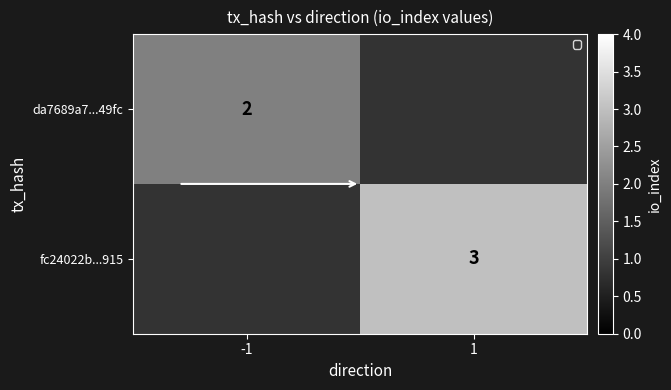

Is it true that fc24022b...915 equals 5 at 1?

False